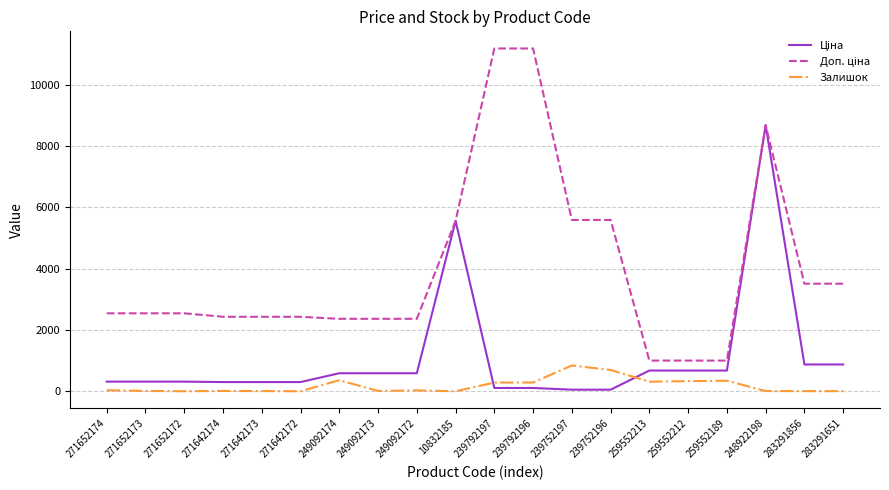

What is the difference between the highest and lowest values at 259552189?

656.1